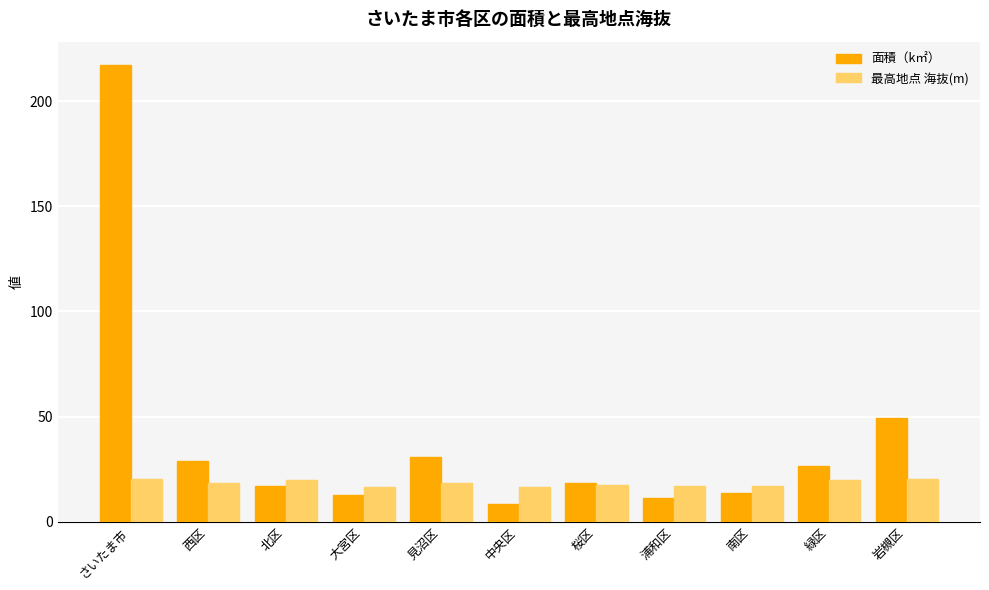

At which label does 面積（k㎡） reach its minimum?

中央区